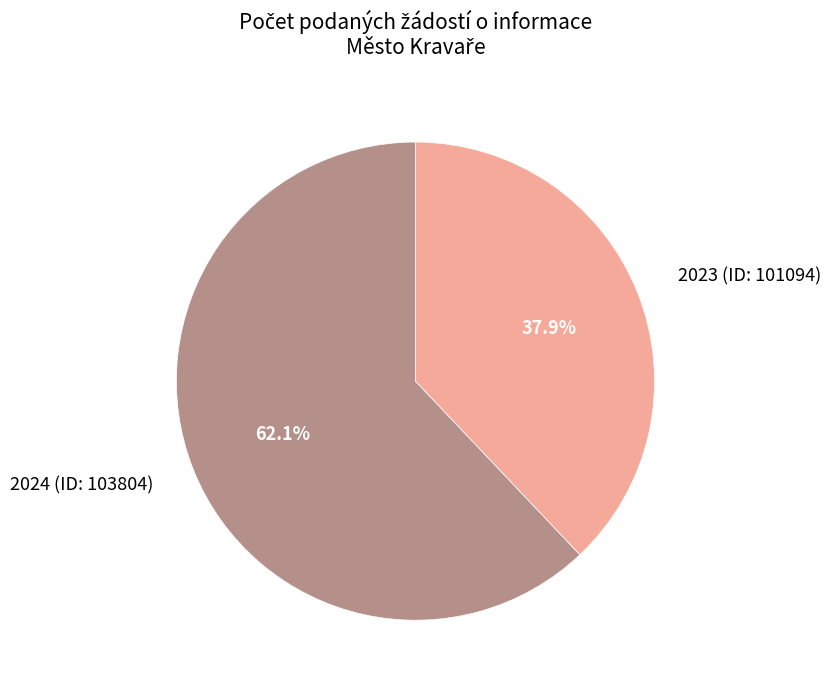

To the nearest percent, what is the combined percentage of 2023 (ID: 101094) and 2024 (ID: 103804)?

100%